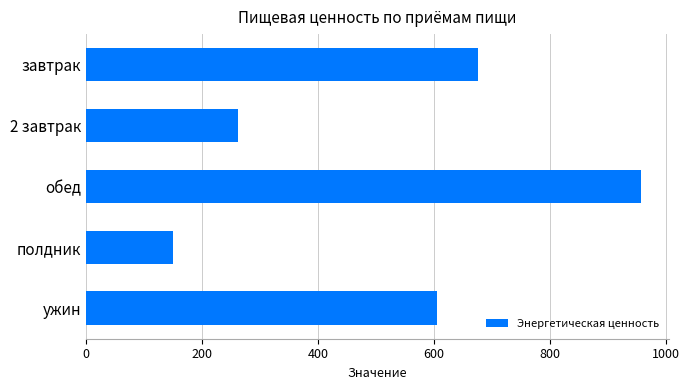

List the labels in order of value, largest first.

обед, завтрак, ужин, 2 завтрак, полдник